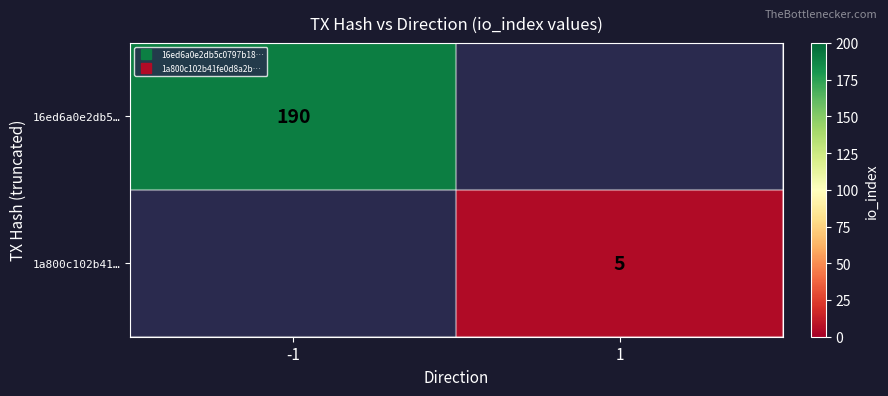

Which series has the largest range (max minus min)?

16ed6a0e2db5…